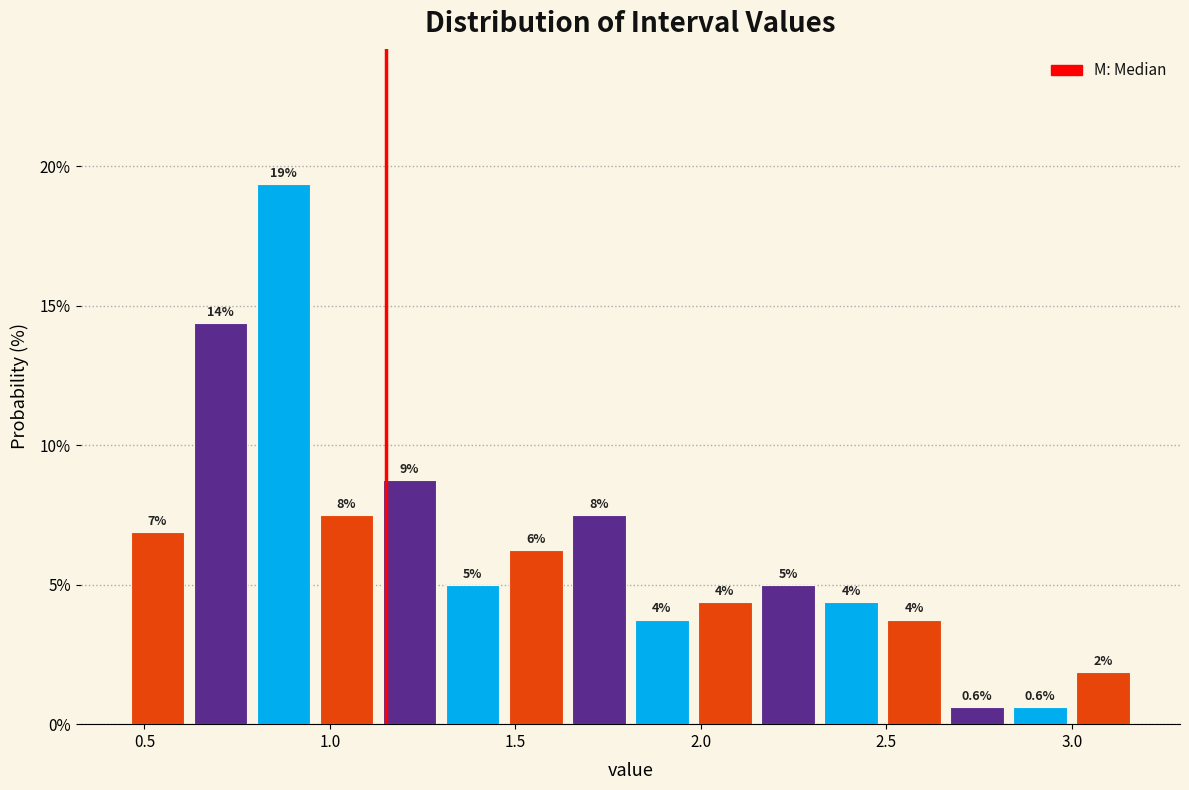

Read against the x-axis, roughly where is the centre of the tallest bar?

0.90